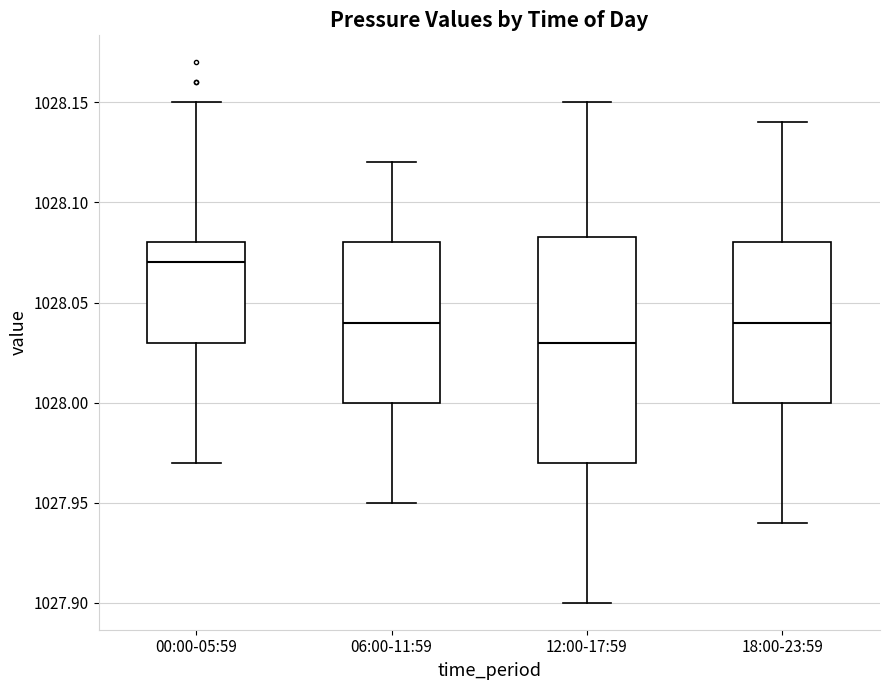

Which box is the tallest, from its lower edge to its upper edge?

12:00-17:59